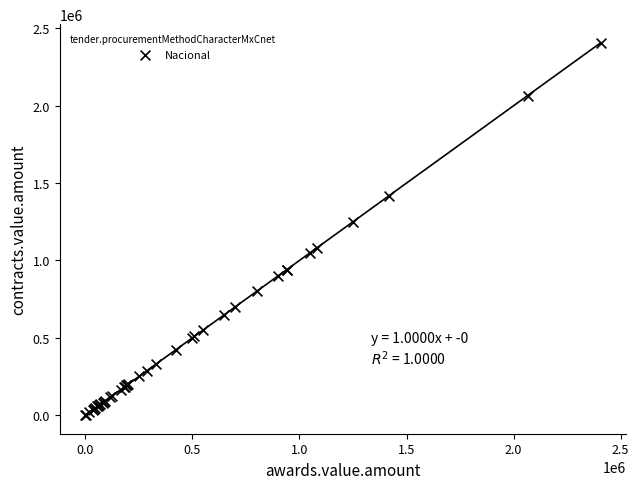

What Y value in the scatter plot is closest to 1203701?

1249897.3